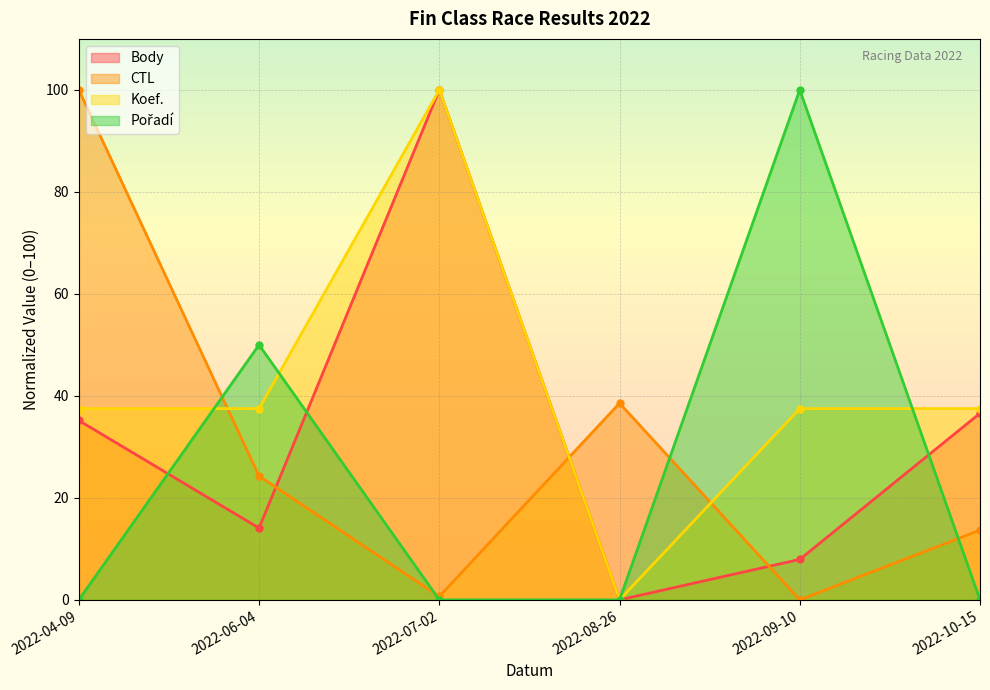

Is the value of Pořadí at 2022-04-09 greater than the value of CTL at 2022-07-02?

No